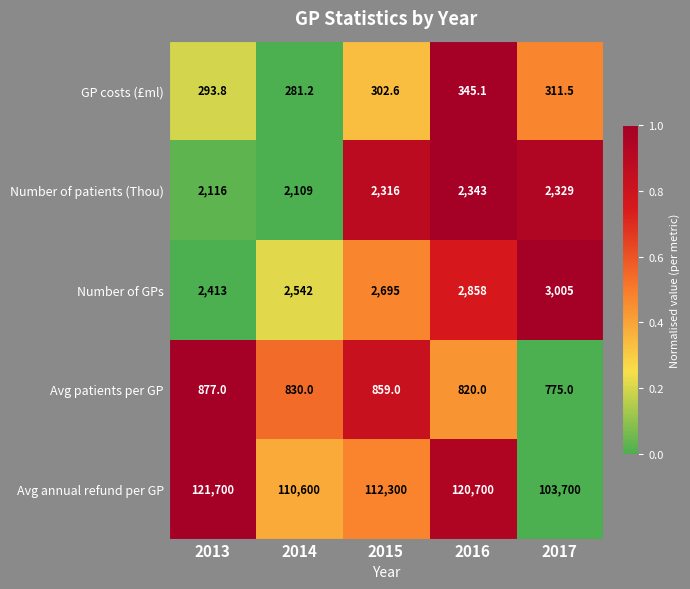

What is the difference between the maximum and second lowest values in the Avg patients per GP series?

57.0